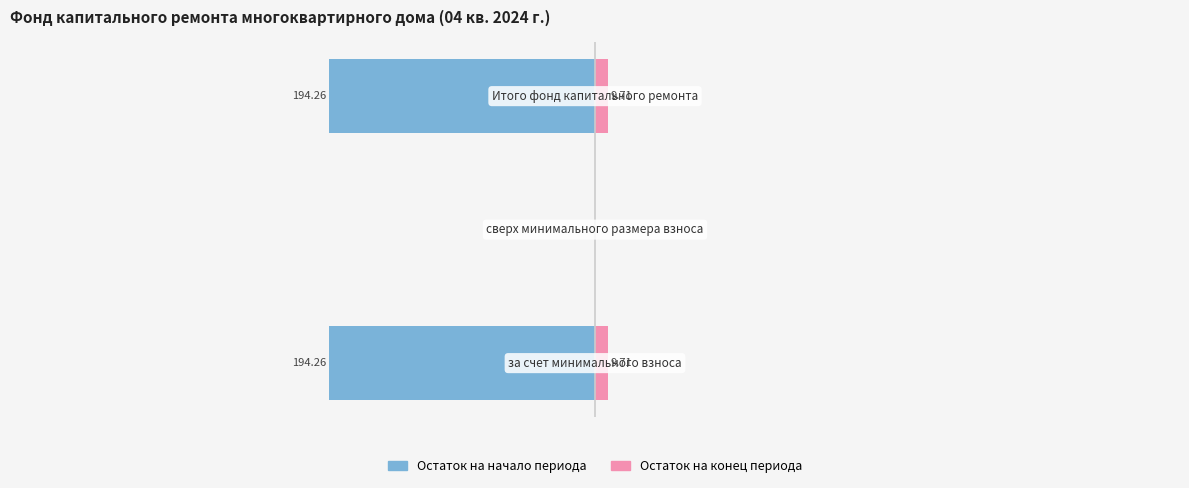

Count the number of data series in this chart.

2